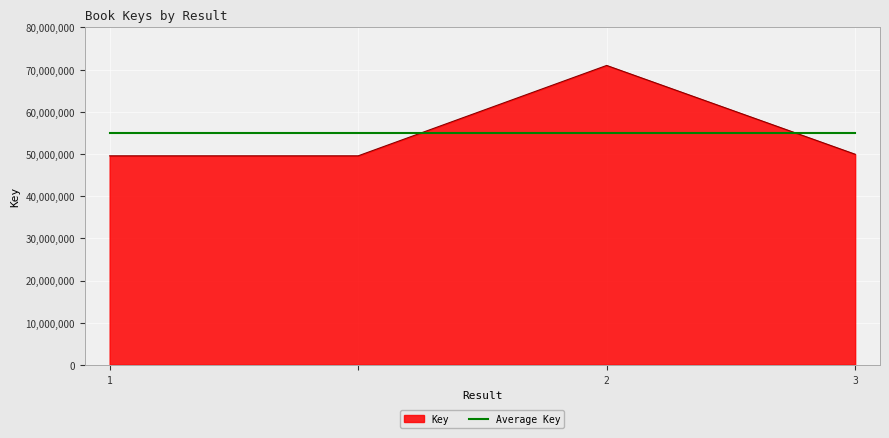

True or false: Key has more than 2 interior local peaks.

False